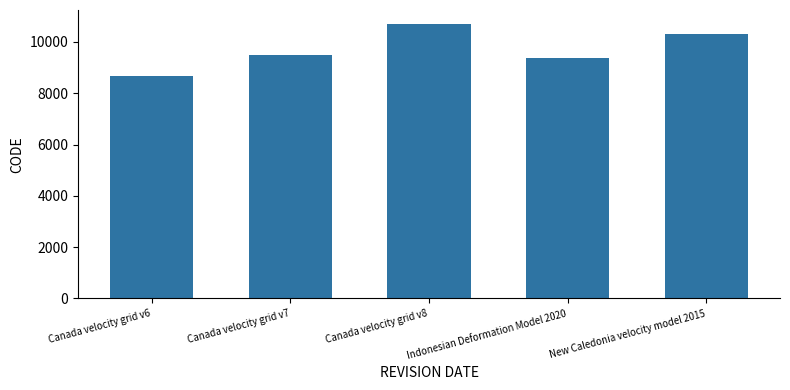

Which label corresponds to the smallest value in the chart?

Canada velocity grid v6